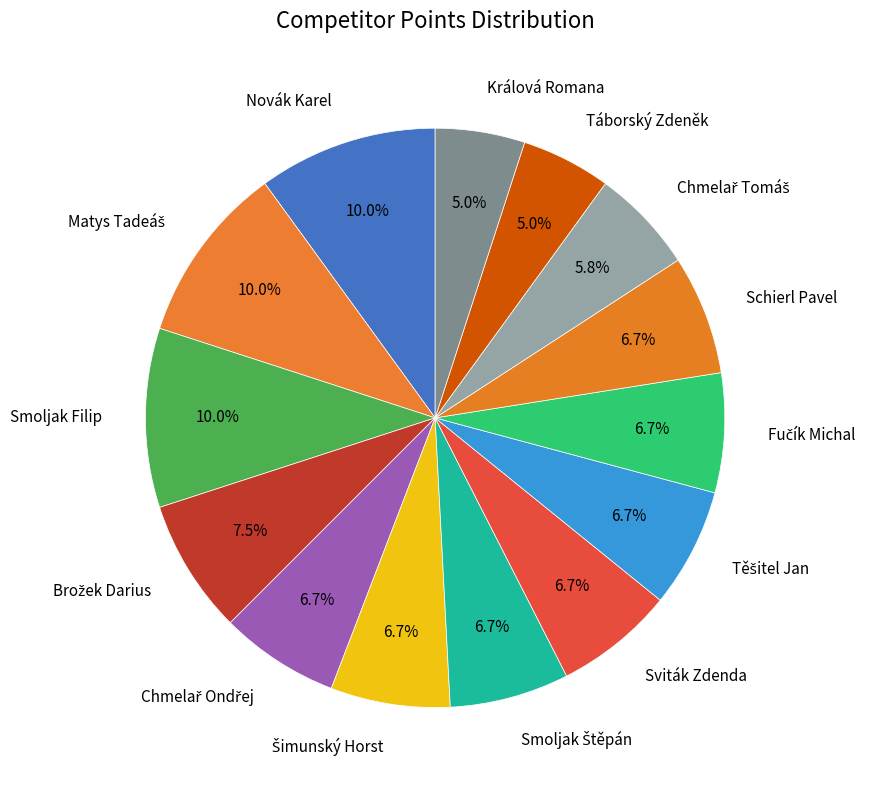

What is the total percentage of Smoljak Filip and Schierl Pavel?

16.7%